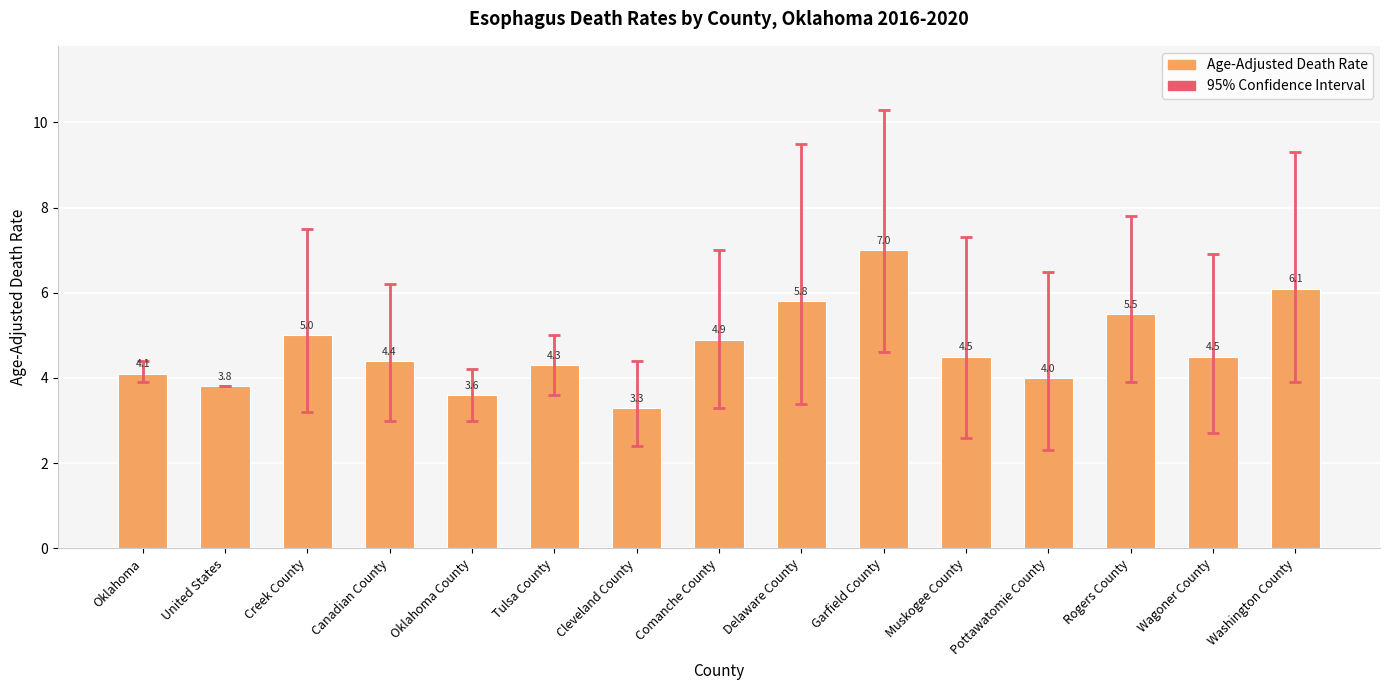

What is the label of the 5th bar from the left?

Oklahoma County